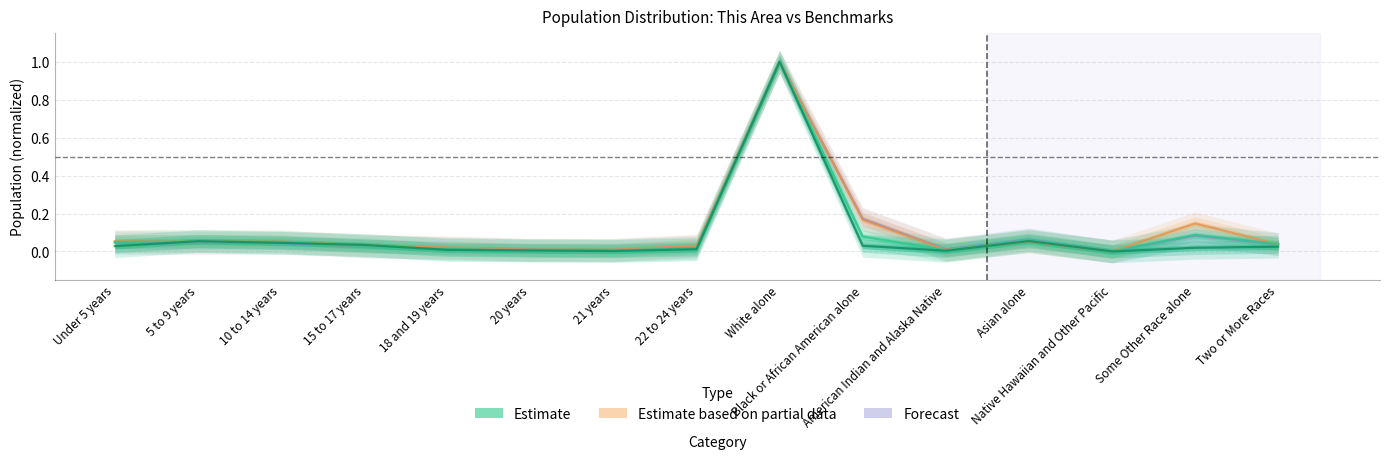

How many lines are shown in the chart?

4